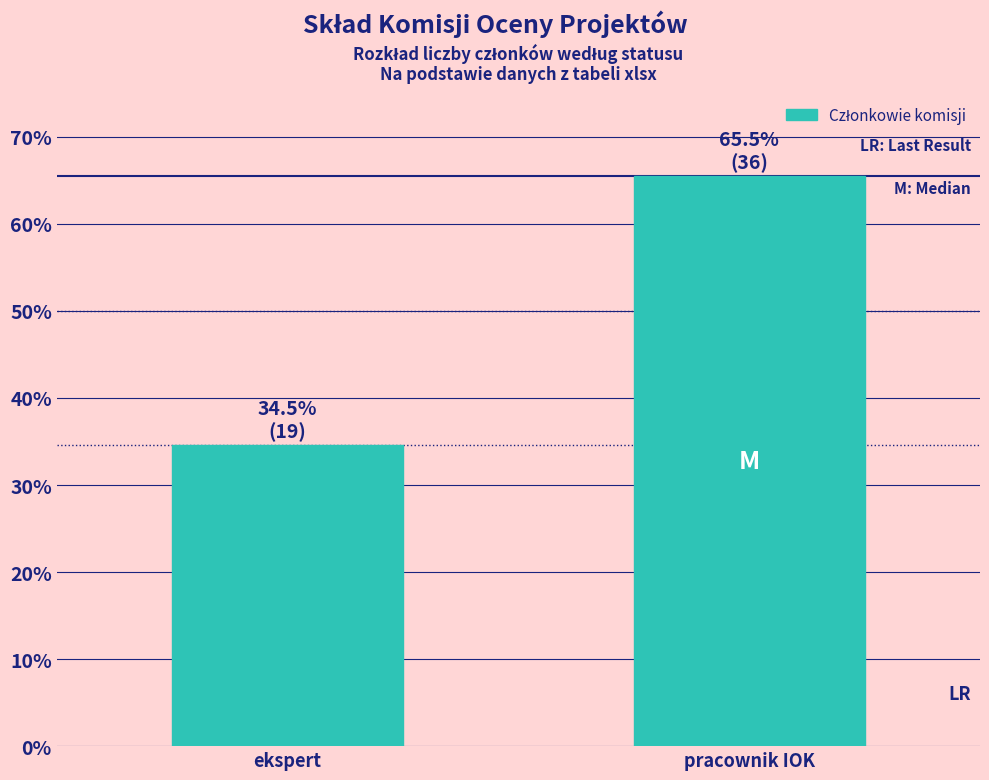

Reading right to left, what are all the values shown in this chart?

pracownik IOK=65.5	ekspert=34.5